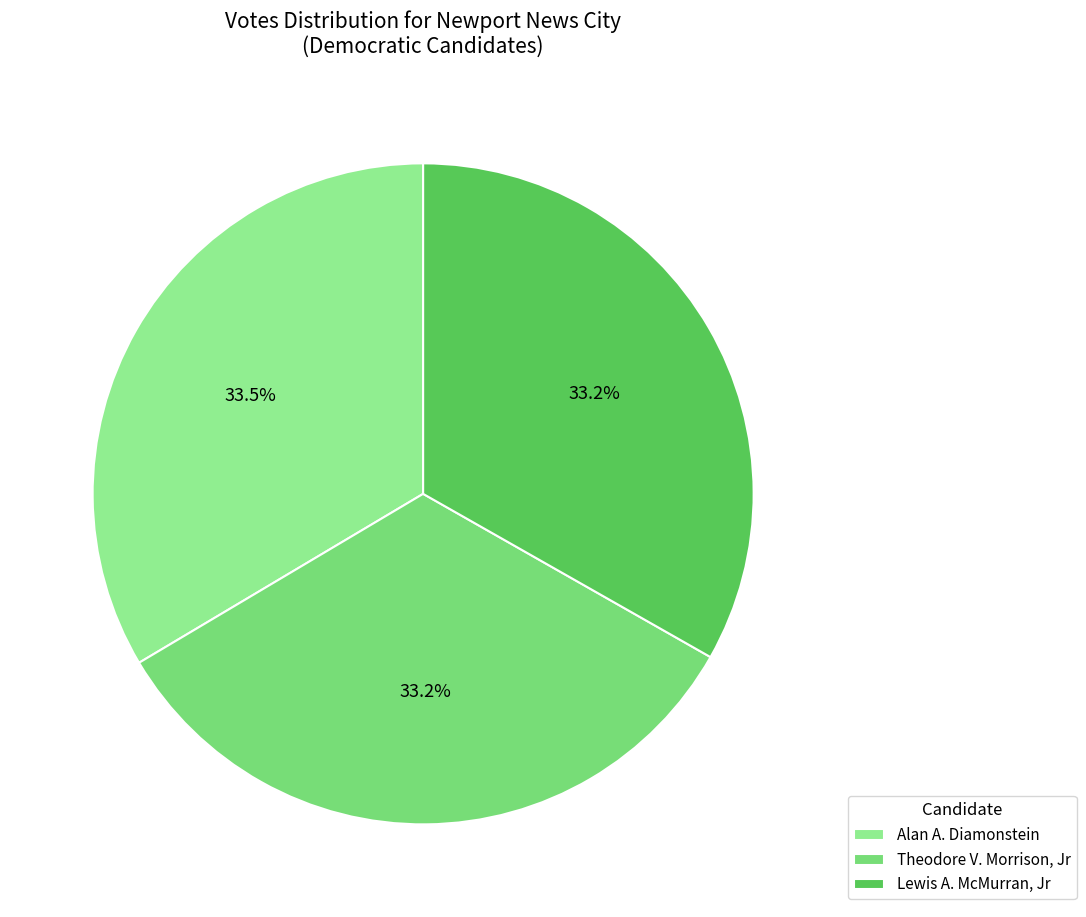

Is Lewis A. McMurran, Jr the majority of the pie?

No